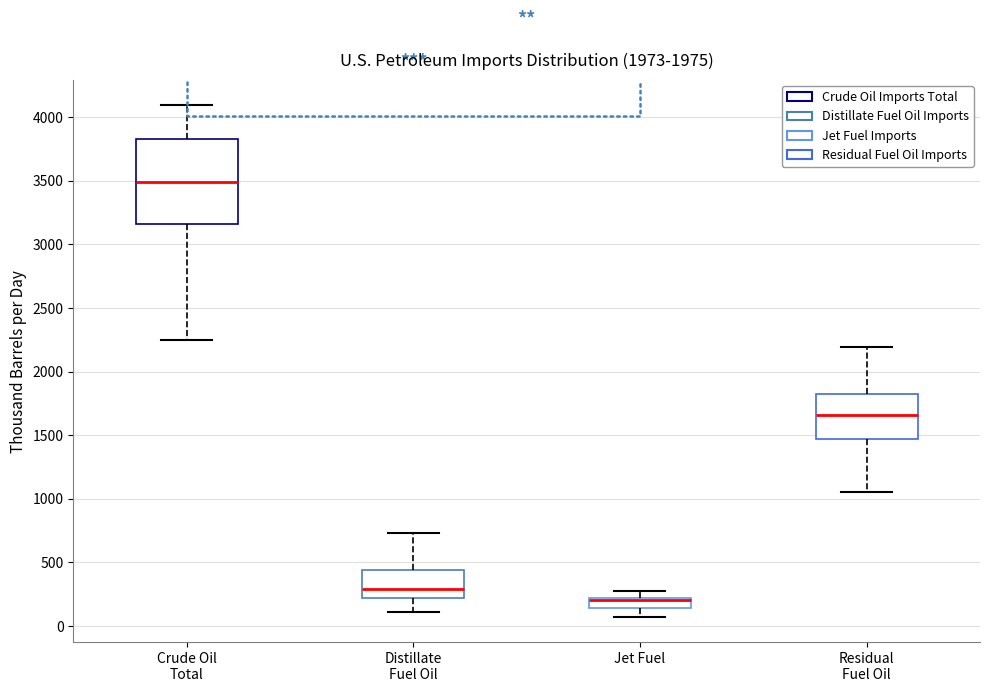

Comparing the boxes themselves (not the whiskers), which one is the tallest?

Crude Oil Total